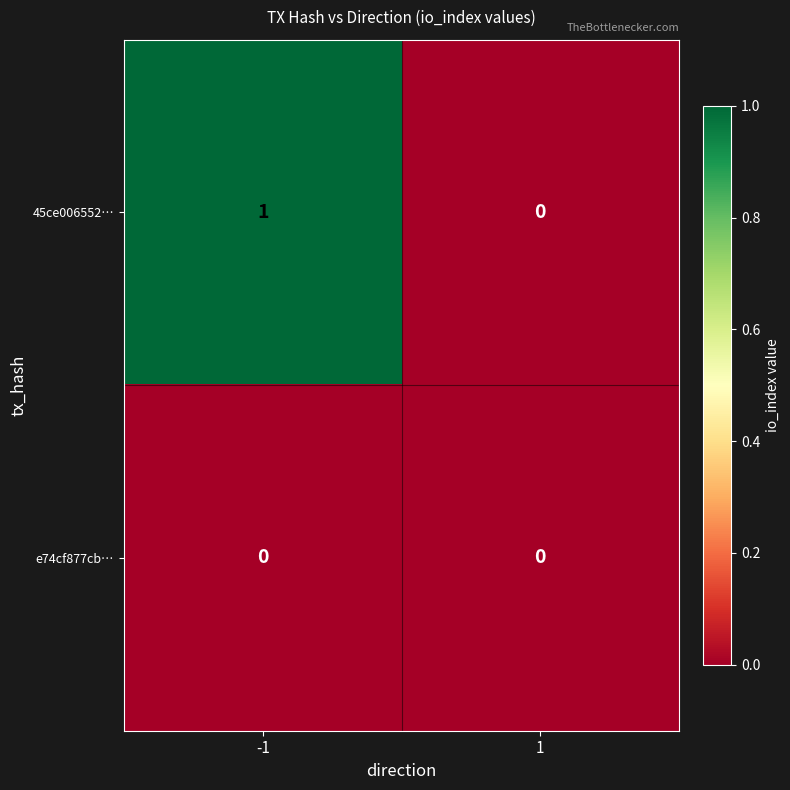

Reading left to right, transcribe all the data shown in this chart.

45ce006552…: -1=1	1=0
e74cf877cb…: -1=0	1=0